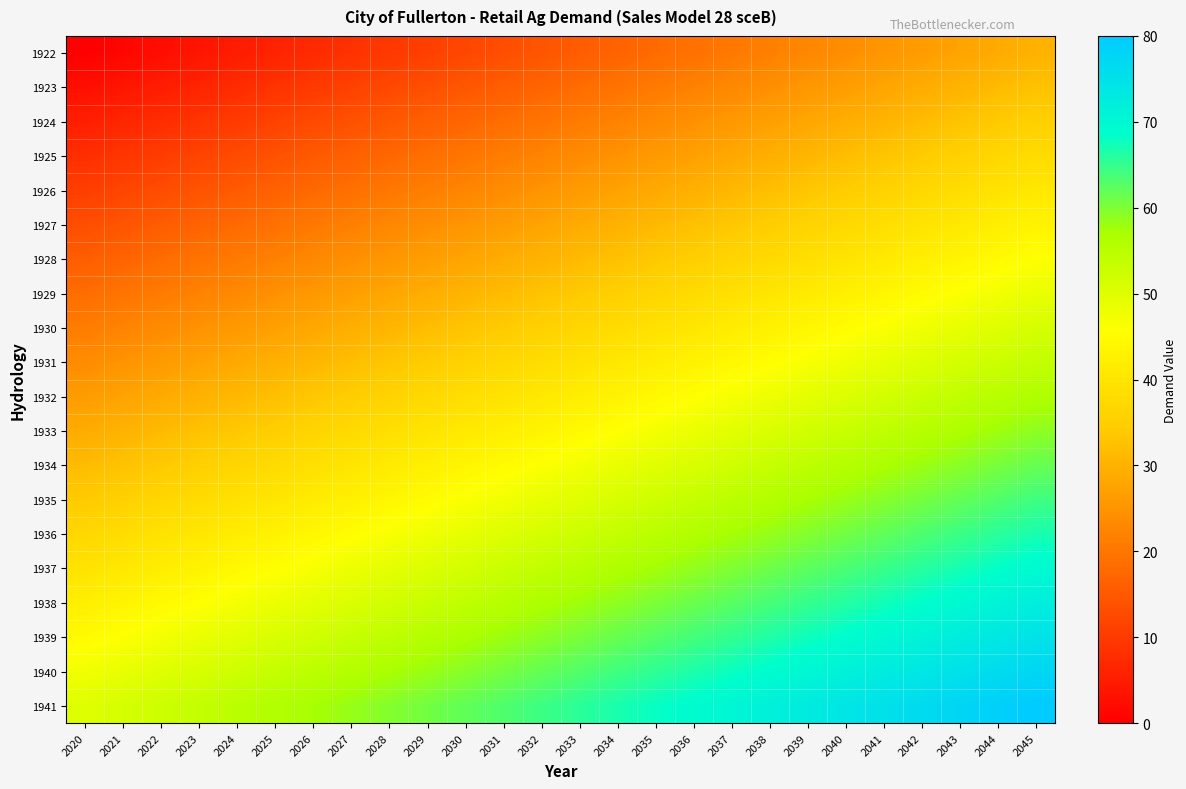

Which series has the largest total across all categories?

1941